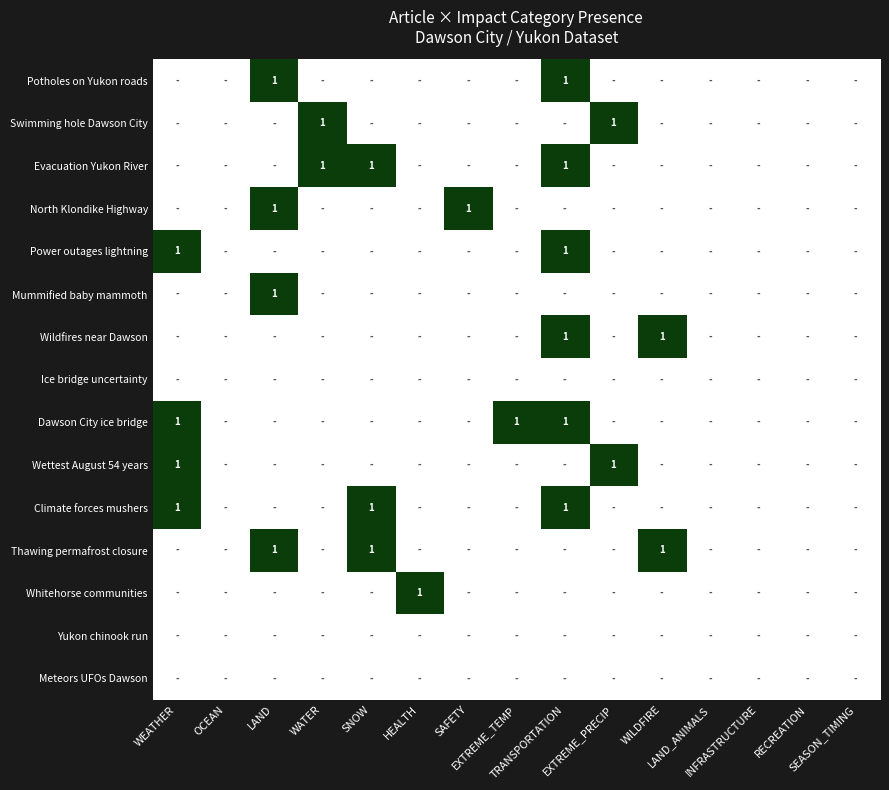

True or false: Meteors UFOs Dawson has a value of 0 at HEALTH.

True